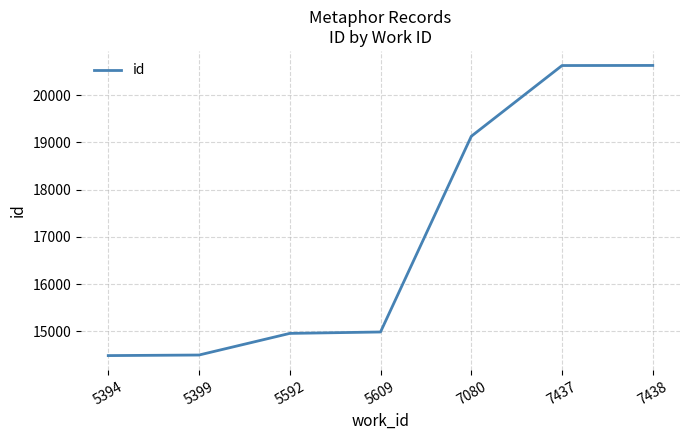

Count the number of data series in this chart.

1